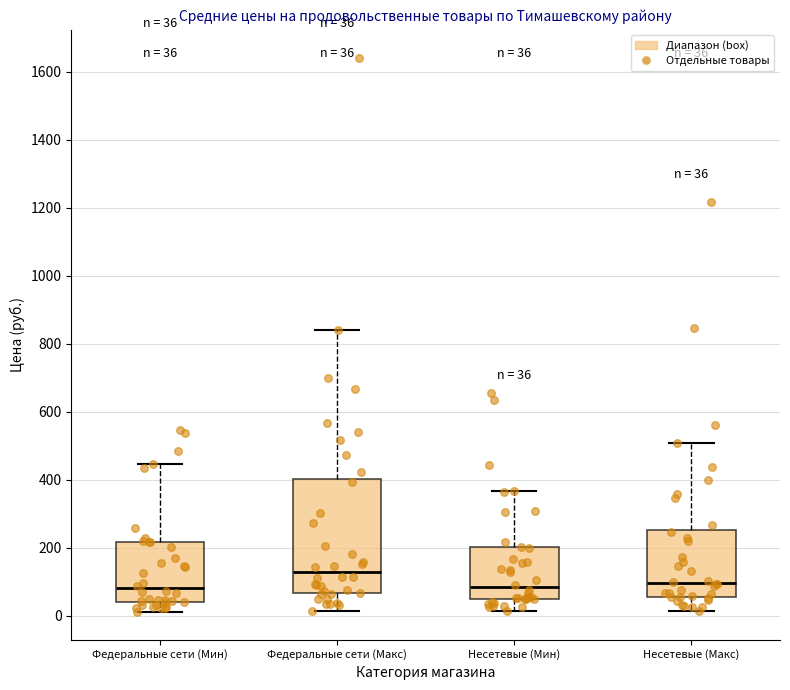

Which box has the highest median line?

Федеральные сети (Макс)